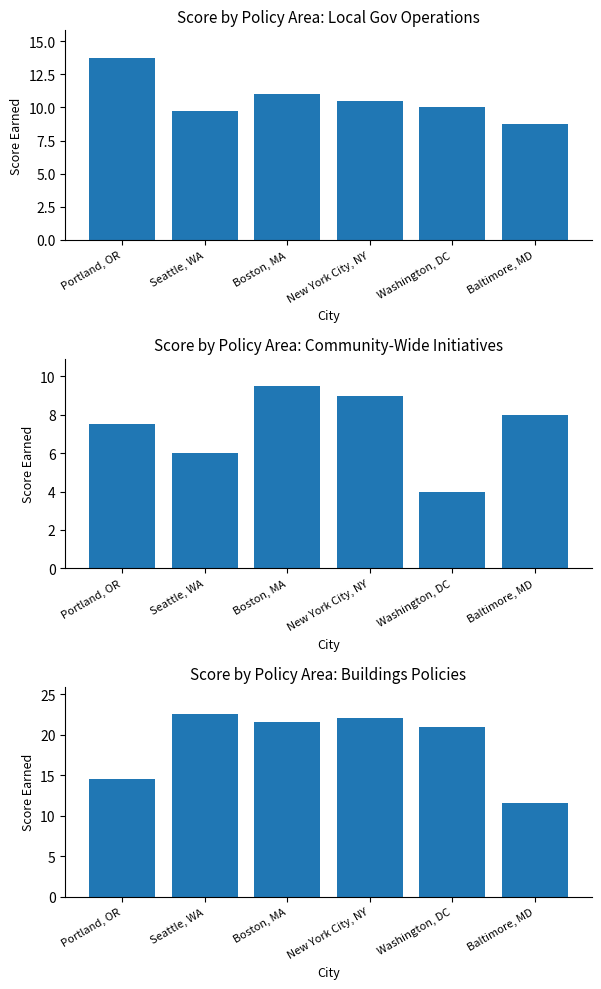

Is the value of Local Government Operations at New York City, NY greater than the value of Buildings Policies at Portland, OR?

No